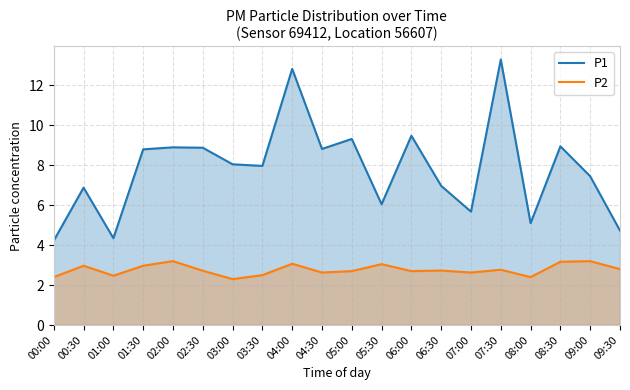

What is the sum of all P2 values?

55.4